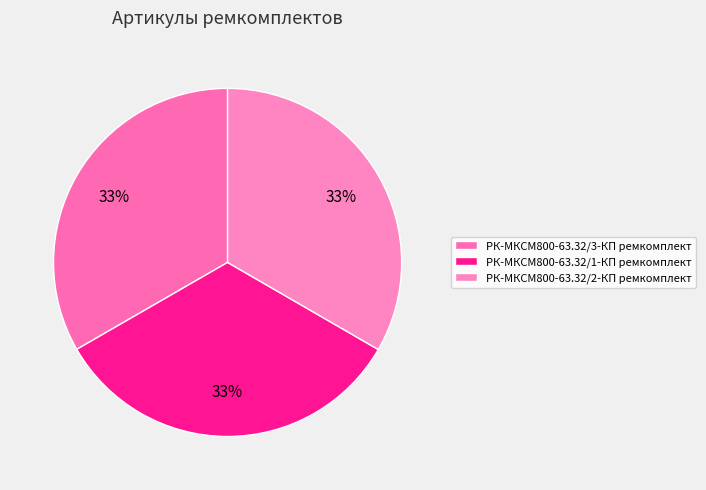

Which slice is the smallest?

РК-МКСМ800-63.32/3-КП ремкомплект